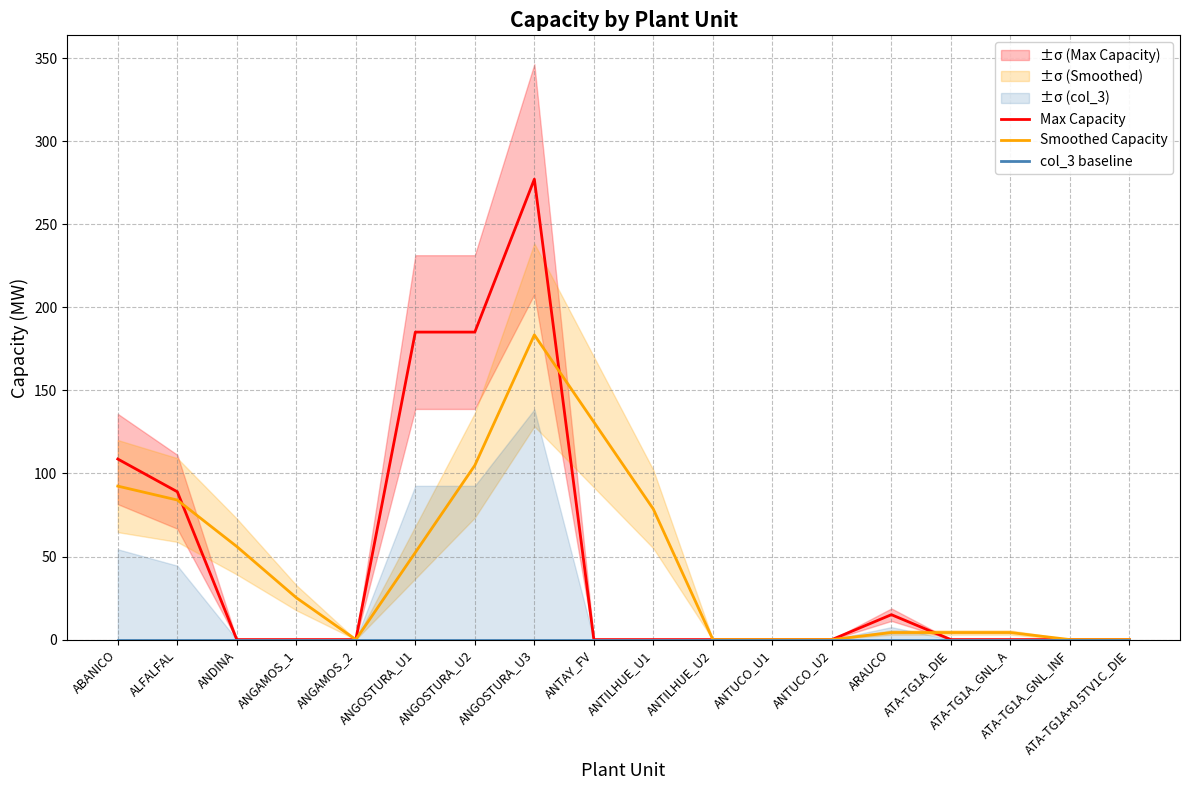

At which label is Smoothed Capacity closest to 91?

ABANICO